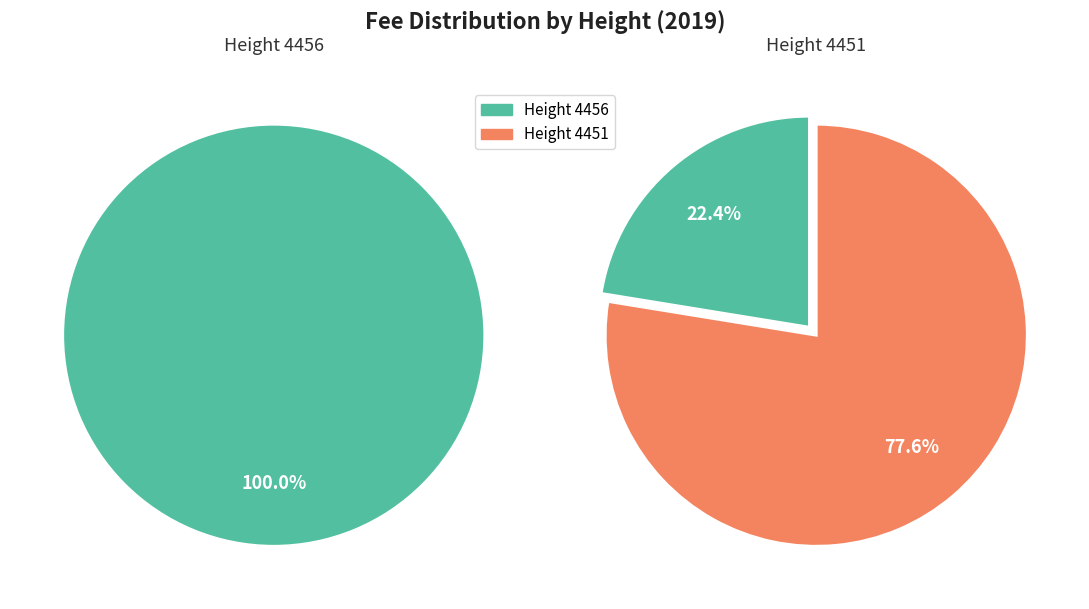

Rank the categories by value from highest to lowest.

4451, 4456